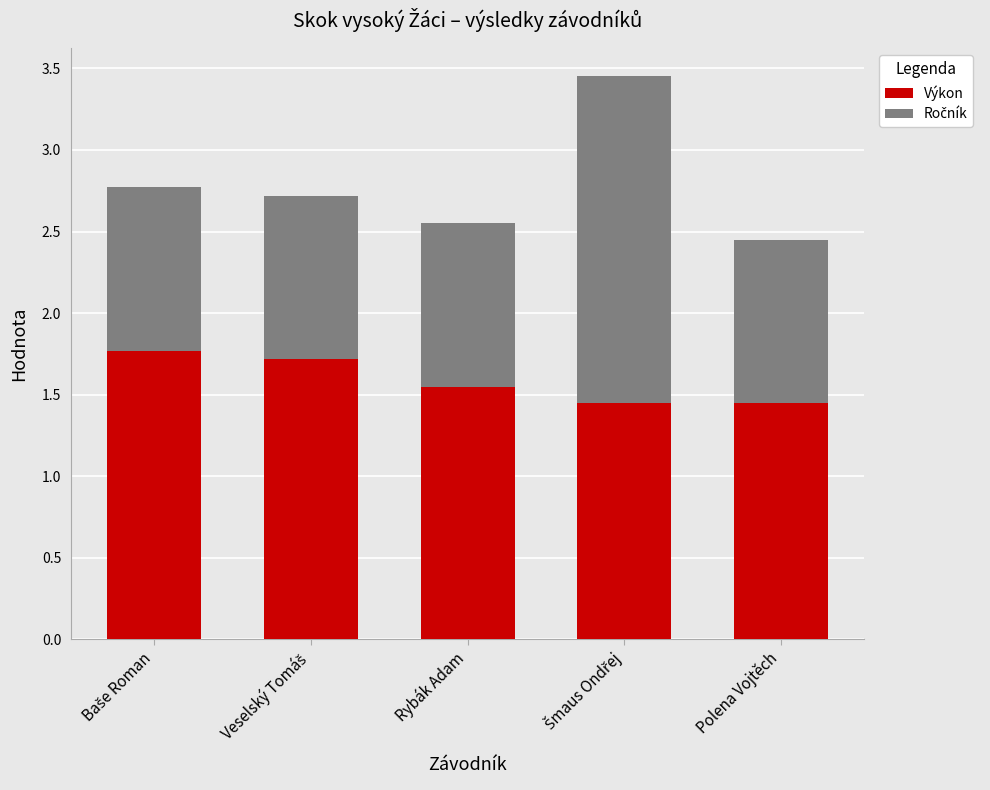

What is the difference between the second highest and second lowest values in the Výkon series?

0.3